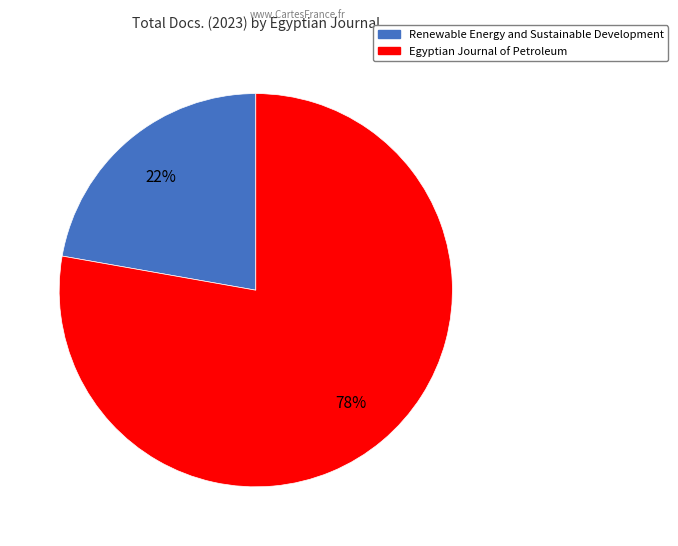

What is the smallest slice in the pie chart?

Renewable Energy and Sustainable Development